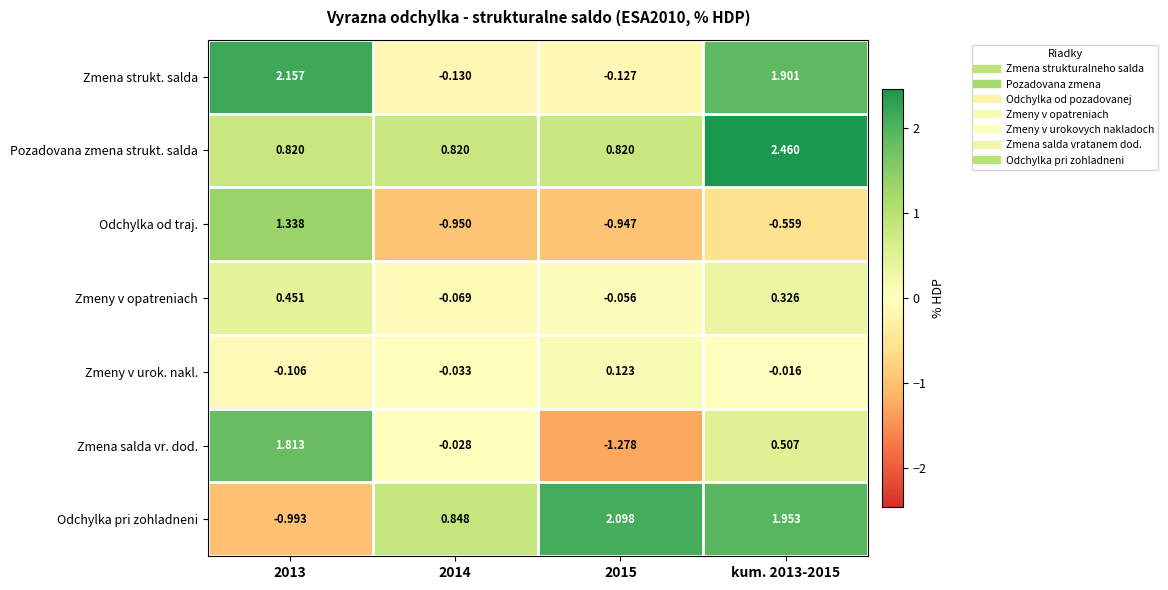

At 2015, list the series in order from smallest to largest.

Zmena salda vr. dod., Odchylka od traj., Zmena strukt. salda, Zmeny v opatreniach, Zmeny v urok. nakl., Pozadovana zmena strukt. salda, Odchylka pri zohladneni